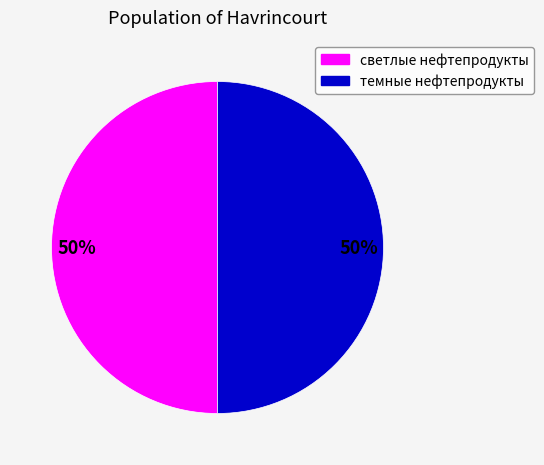

To the nearest percent, what is the average slice percentage?

50%